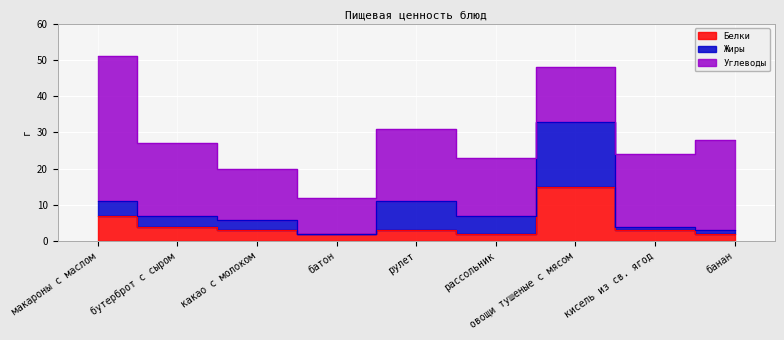

Is it true that Белки equals 1 at рассольник?

False